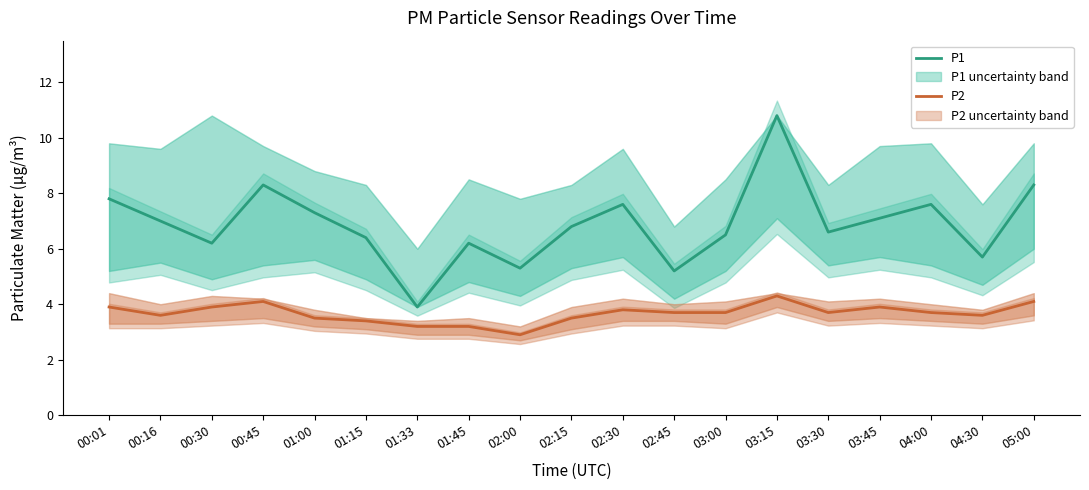

At which category does the chart reach its peak across all series?

03:15